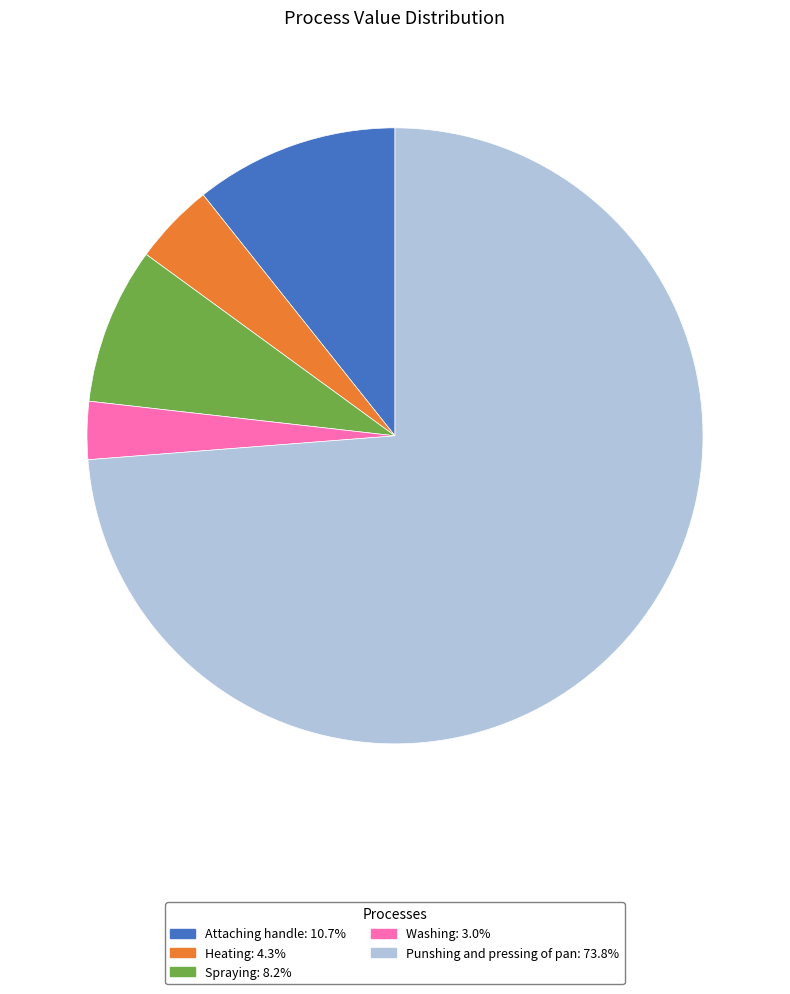

The Washing slice represents 3% of the pie. True or false?

True